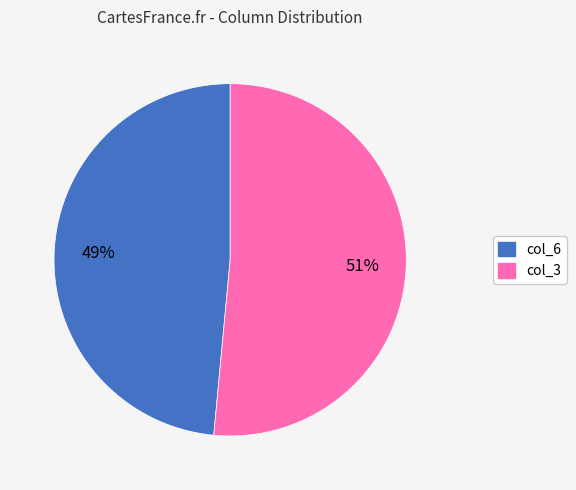

What is the majority slice?

col_3